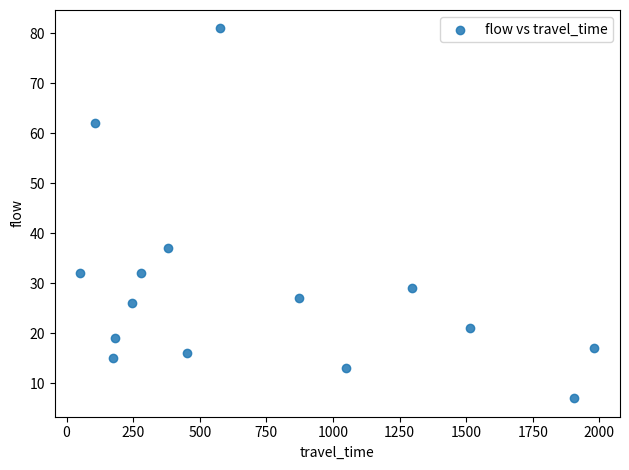

What is the range of Y values (max minus min)?

74